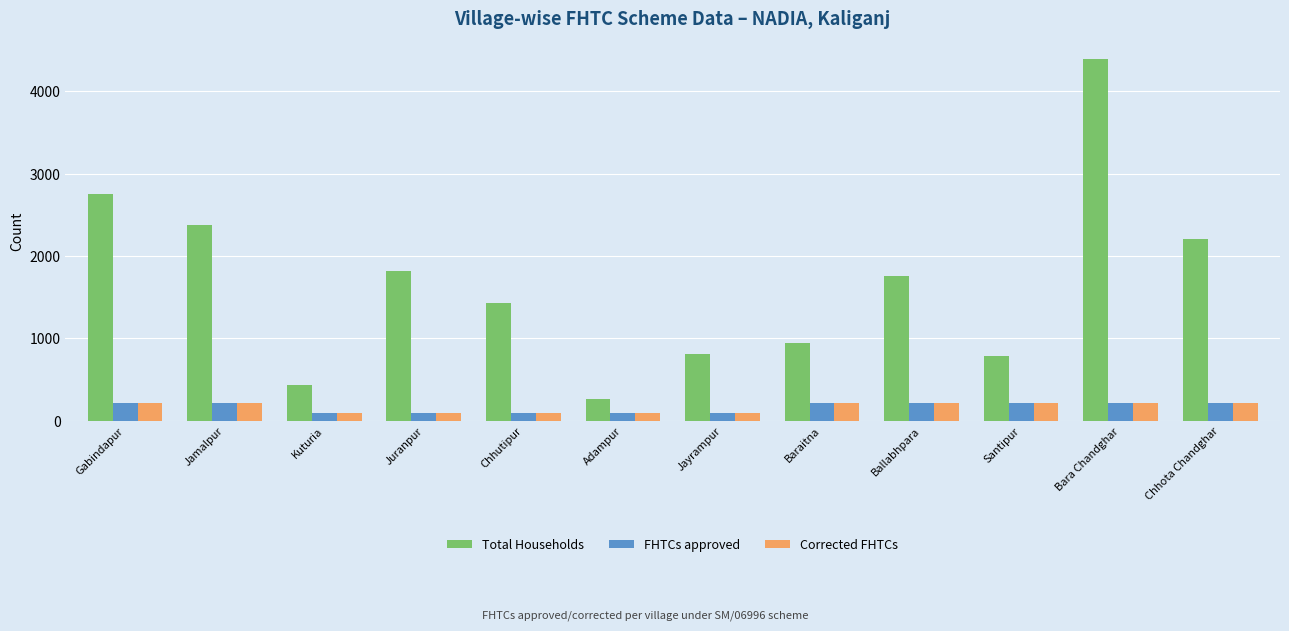

At which label does FHTCs approved first exceed 218?

Gabindapur